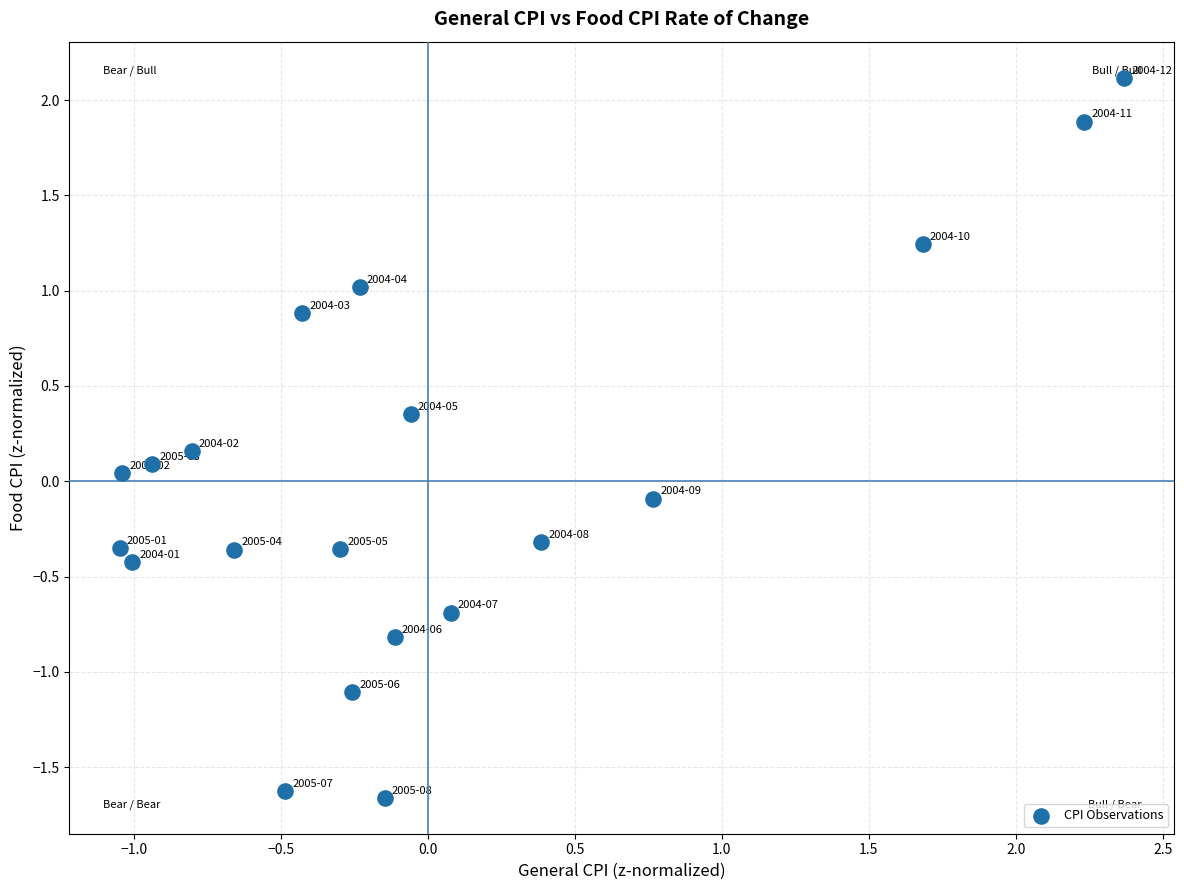

What is the range of Y values (max minus min)?

3.8